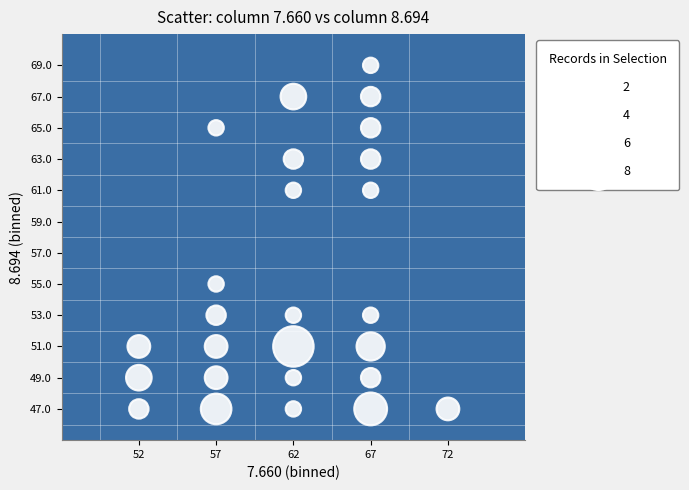

What is the range of Y values (max minus min)?

22